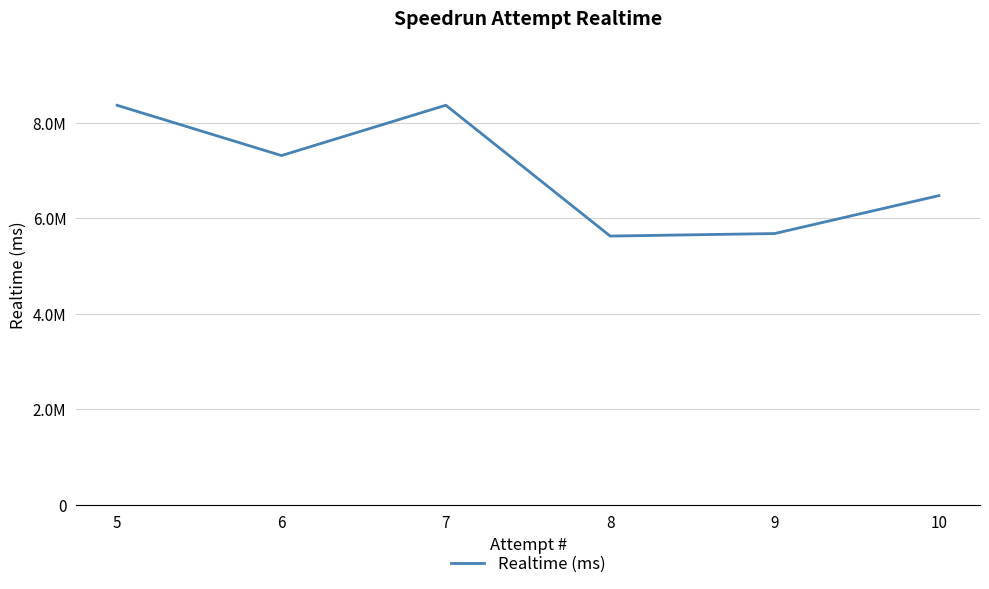

Does the chart display data point markers on the line(s)?

No